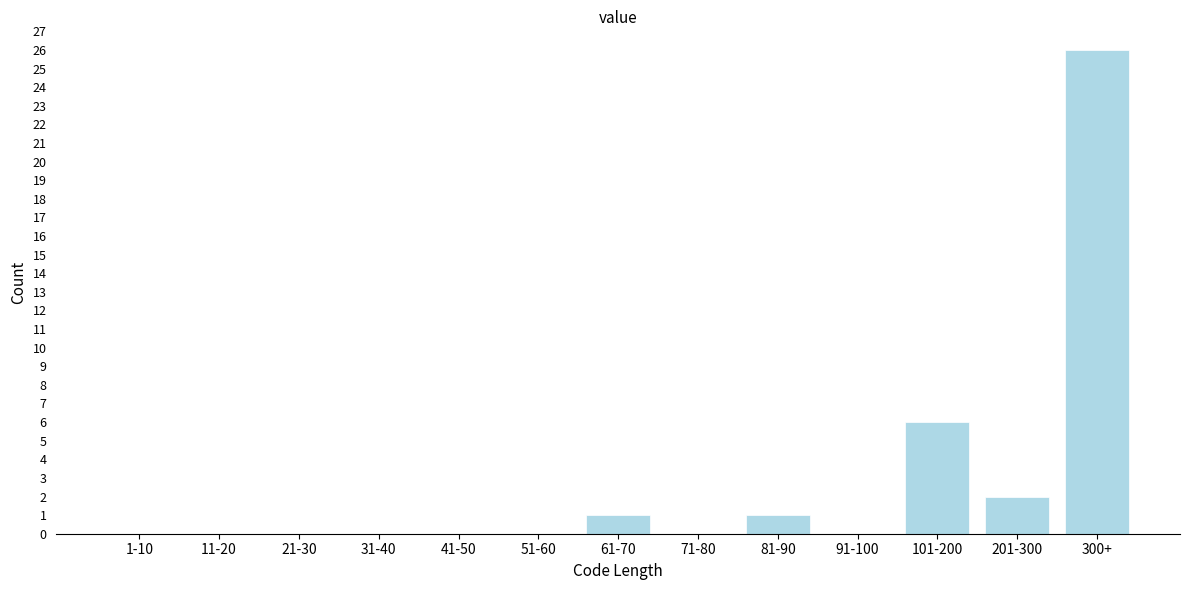

Reading left to right, list all the values displayed in this chart.

1-10=0	11-20=0	21-30=0	31-40=0	41-50=0	51-60=0	61-70=1	71-80=0	81-90=1	91-100=0	101-200=6	201-300=2	300+=26